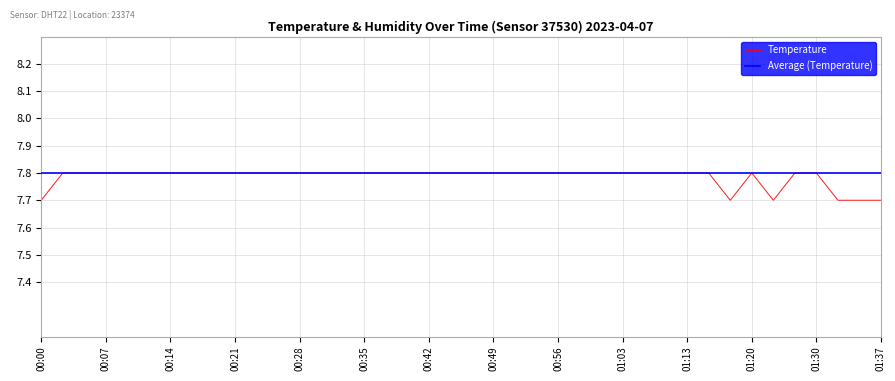

What is the label of the 36th point from the right?

00:09